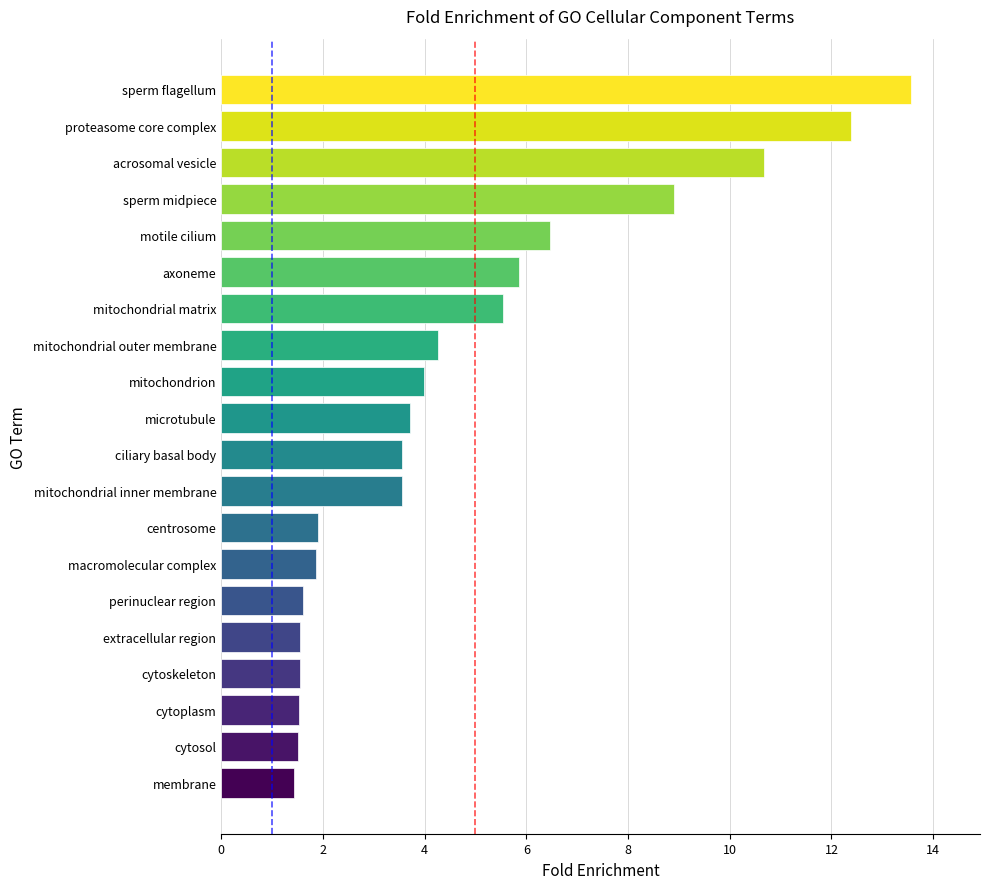

The chart shows a value of 13.5 at sperm midpiece. True or false?

False